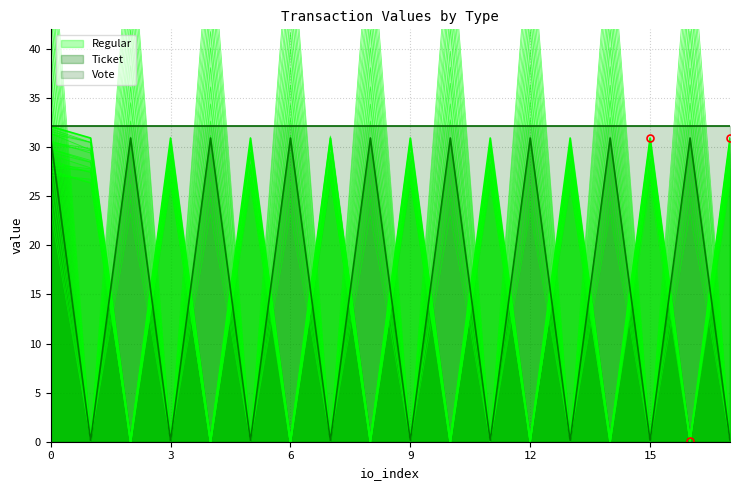

What is the smallest value displayed?

0.1